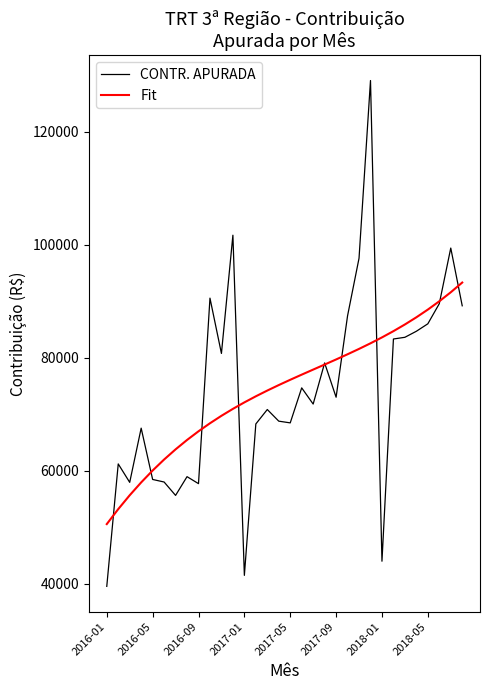

What is the minimum value shown in the chart?

39511.8